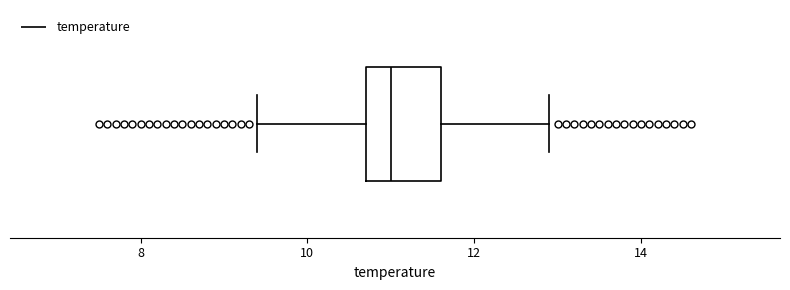

Transcribe this box plot: give where the median line is, the range the box spans, and where the two whiskers end, as read against the x-axis. The values are not printed on the chart, so give them approximately, as read against the axis.

median 11.0, box 10.8 to 11.6, whiskers 9.4 to 13.0